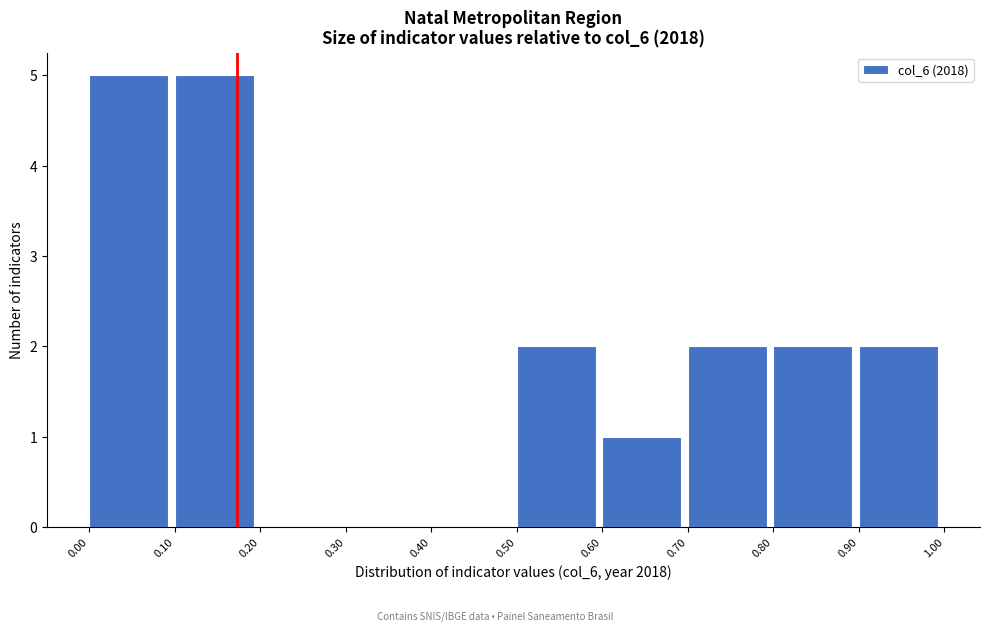

Reading left to right, transcribe this chart: for each bar, give the range it covers on the x-axis and its height. The values are not printed on the chart, so give them approximately, as read against the axis.

0.00 to 0.10: 5
0.10 to 0.20: 5
0.20 to 0.30: 0
0.30 to 0.40: 0
0.40 to 0.50: 0
0.50 to 0.60: 2
0.60 to 0.70: 1
0.70 to 0.80: 2
0.80 to 0.90: 2
0.90 to 1.00: 2